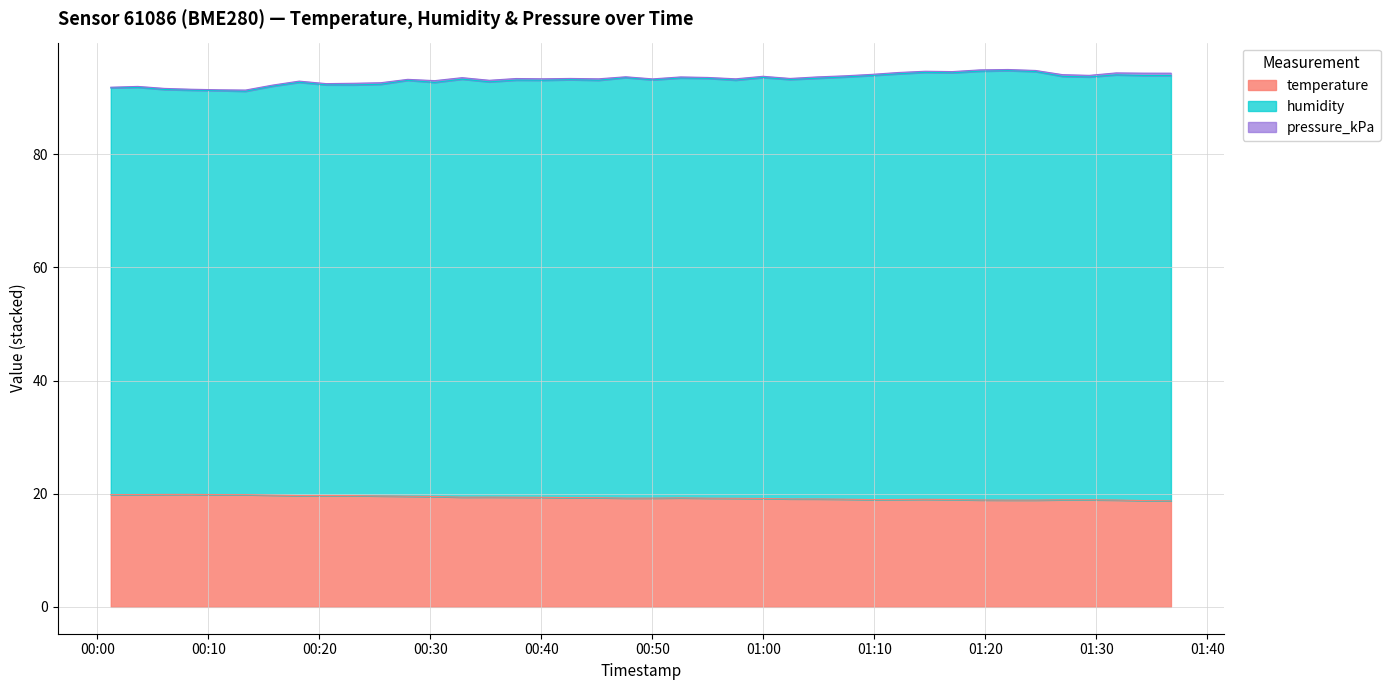

At which label does temperature reach its peak?

2022-08-19T00:08:29